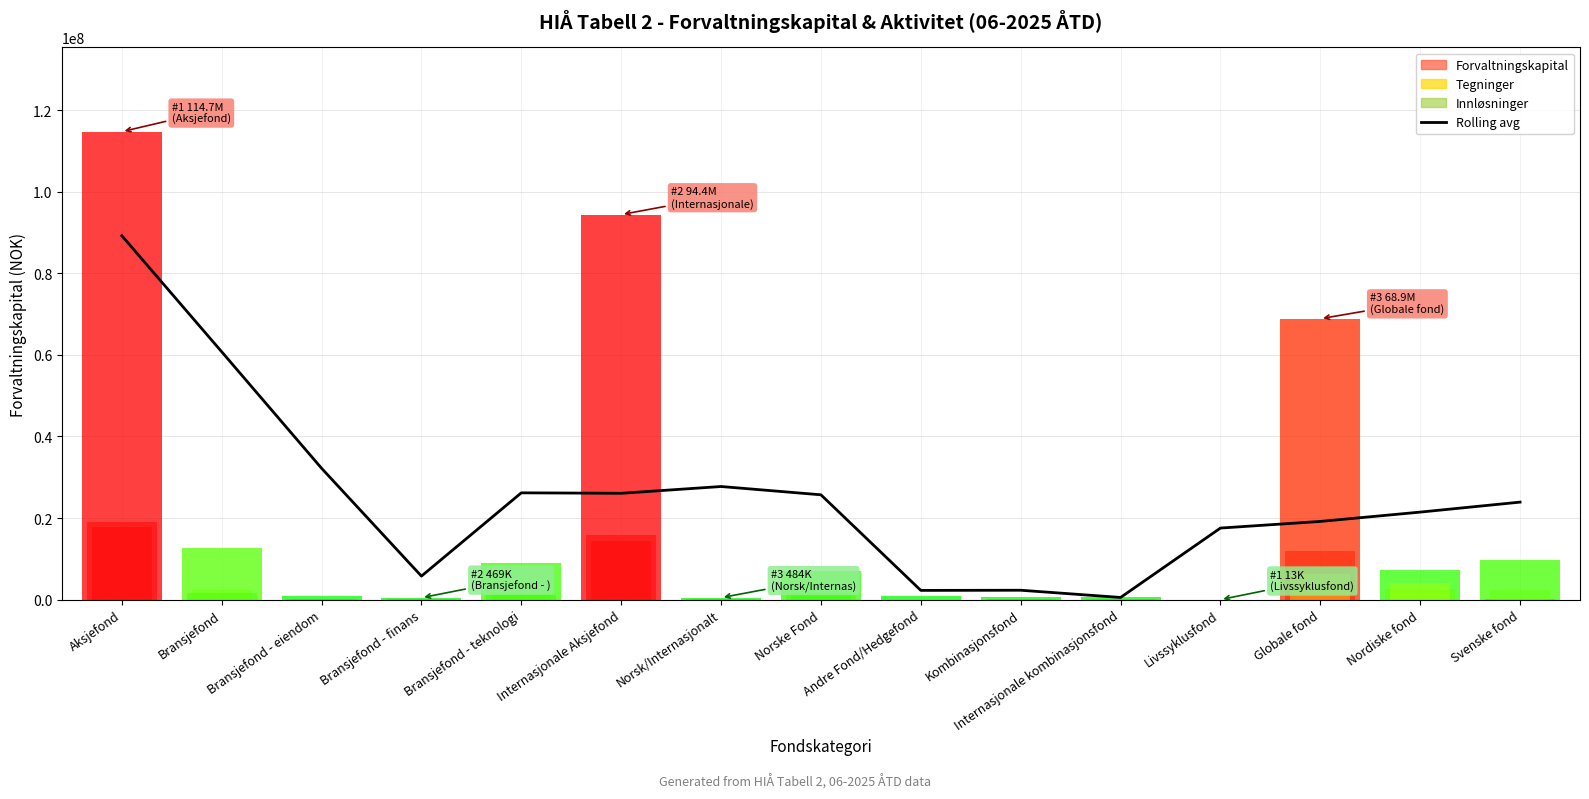

What is the label of the 13th point from the right?

Bransjefond - eiendom